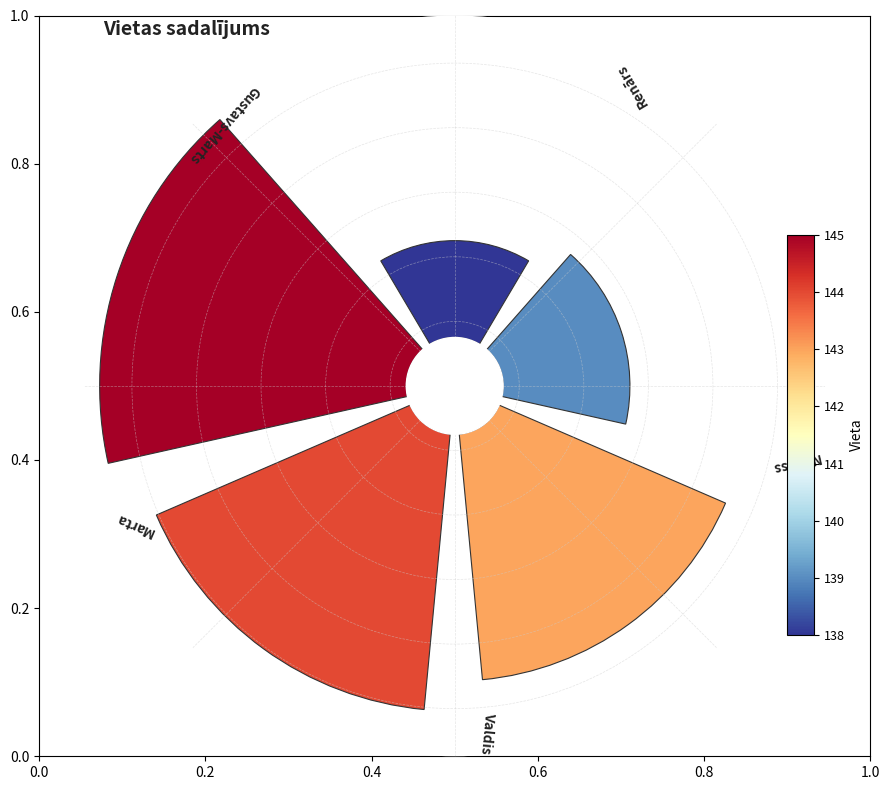

The Gustavs-Marts slice represents 19% of the pie. True or false?

False